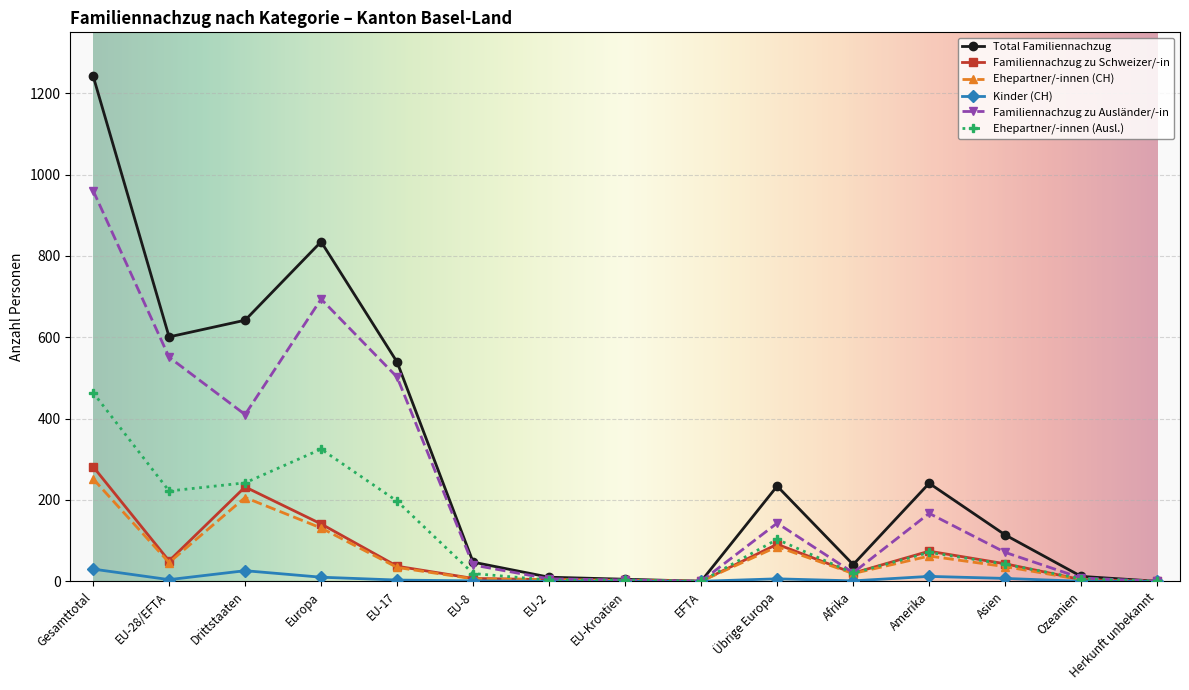

Which series has the widest spread of values?

Total Familiennachzug